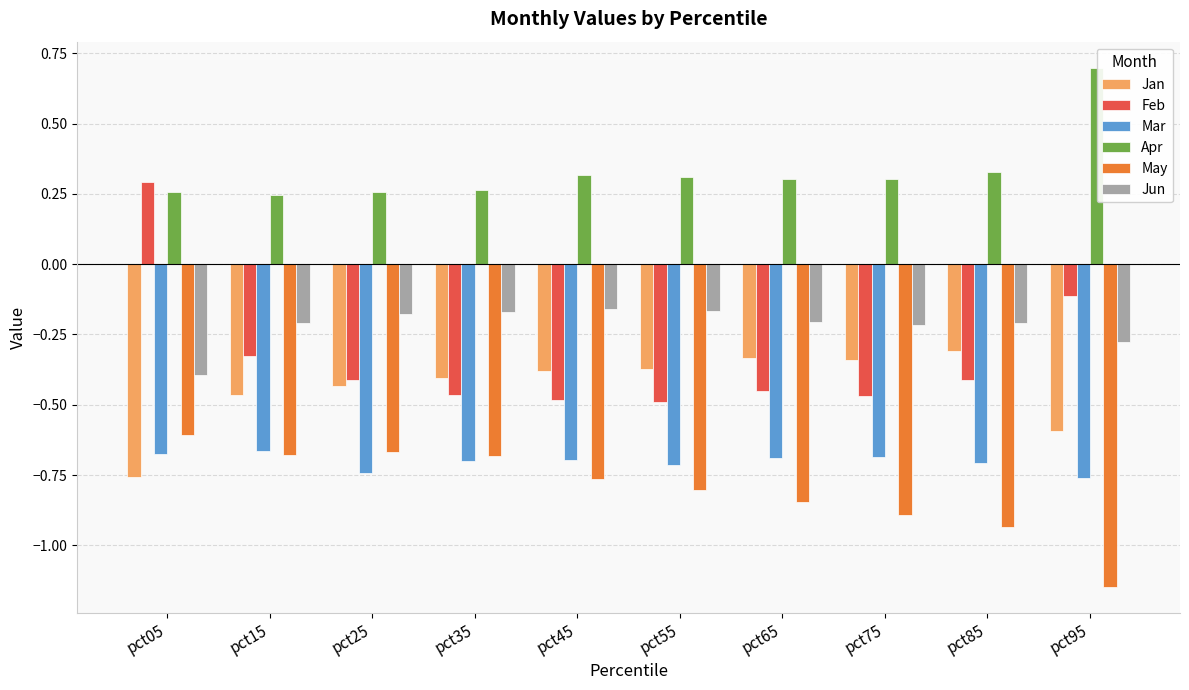

Rank the series by their maximum value, from highest to lowest.

Apr, Feb, Jun, Jan, May, Mar